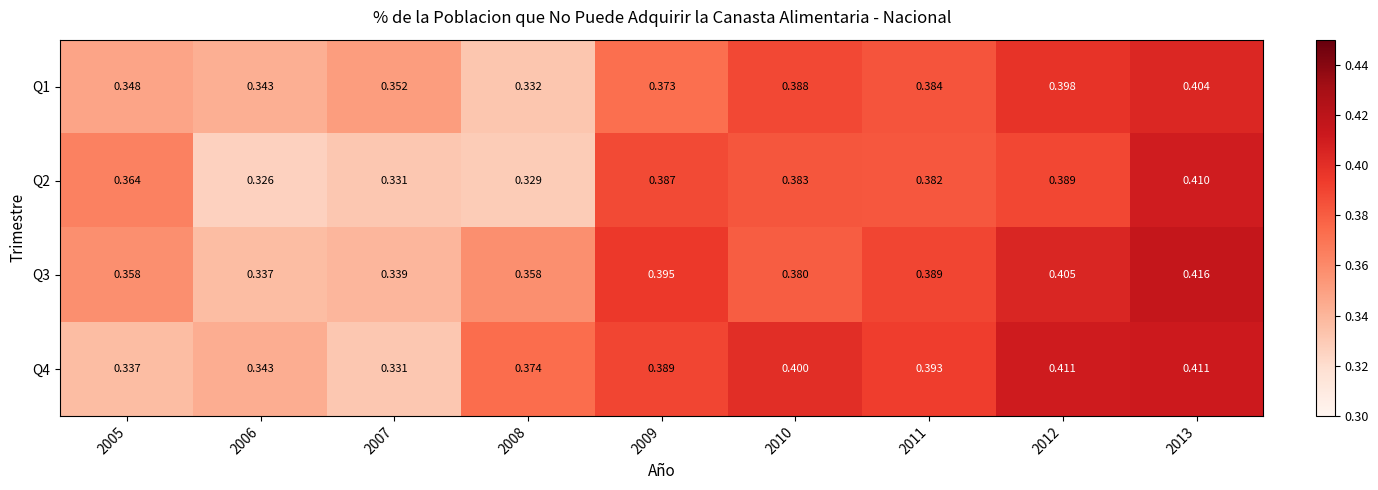

Which label corresponds to the largest value in the chart?

2013